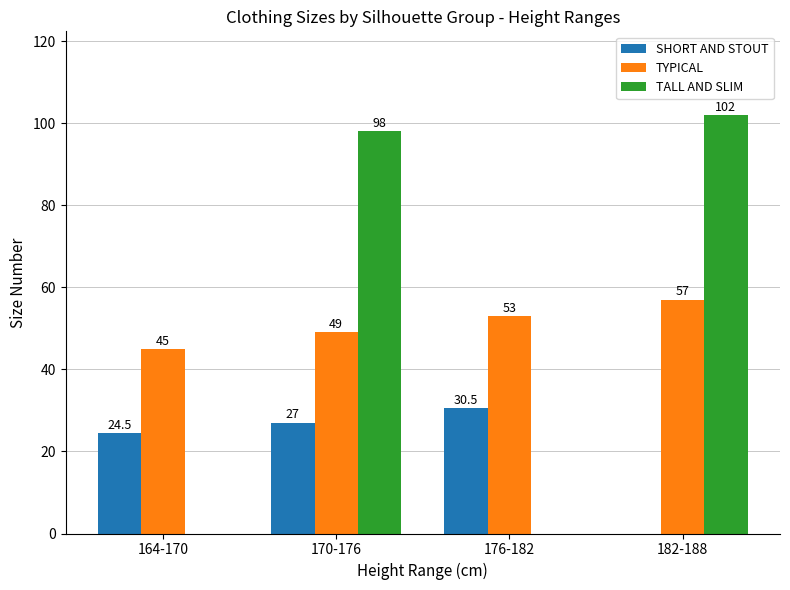

At which label is TALL AND SLIM closest to 51?

170-176